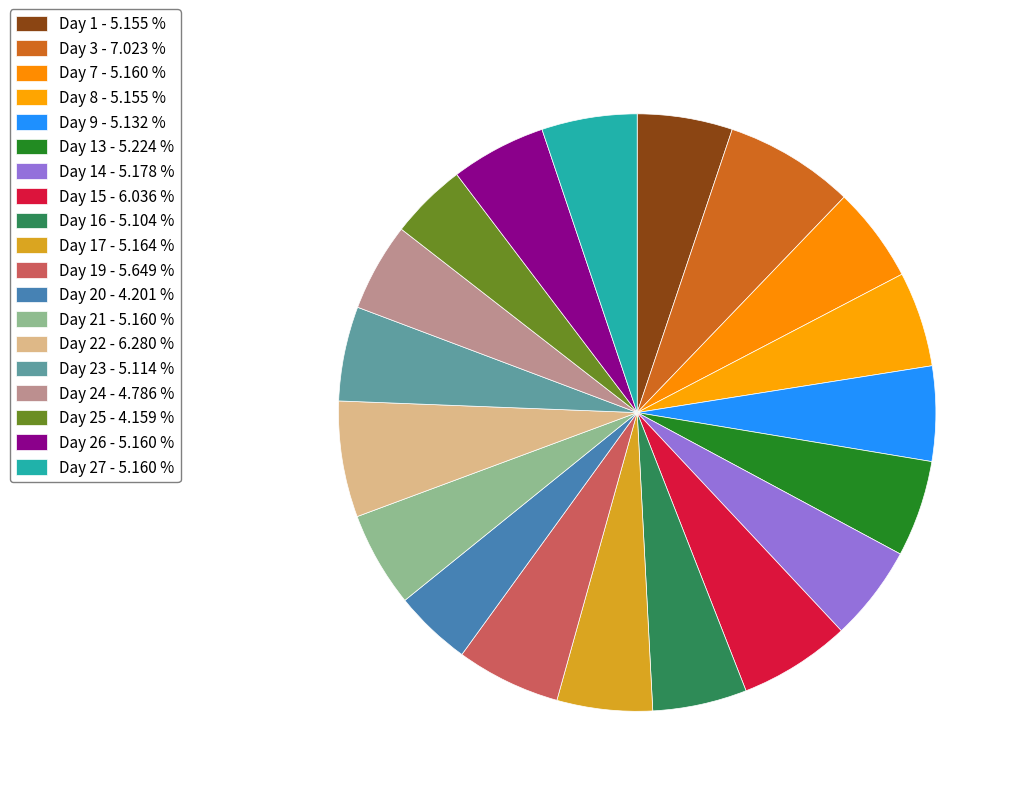

How many segments does this pie chart have?

19